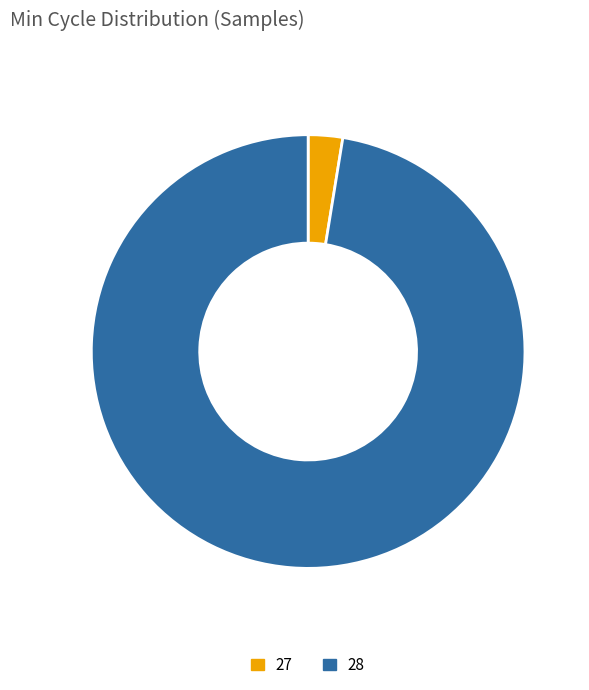

Which slice represents more than half of the pie?

28